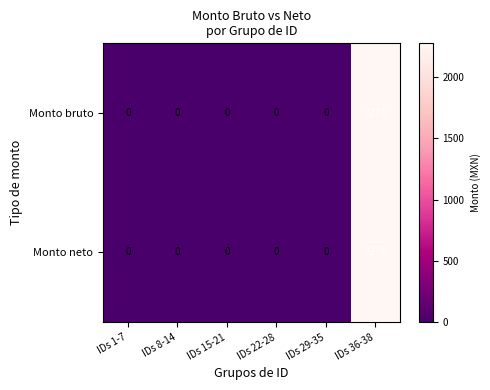

What is the average value of the Monto neto series?

379